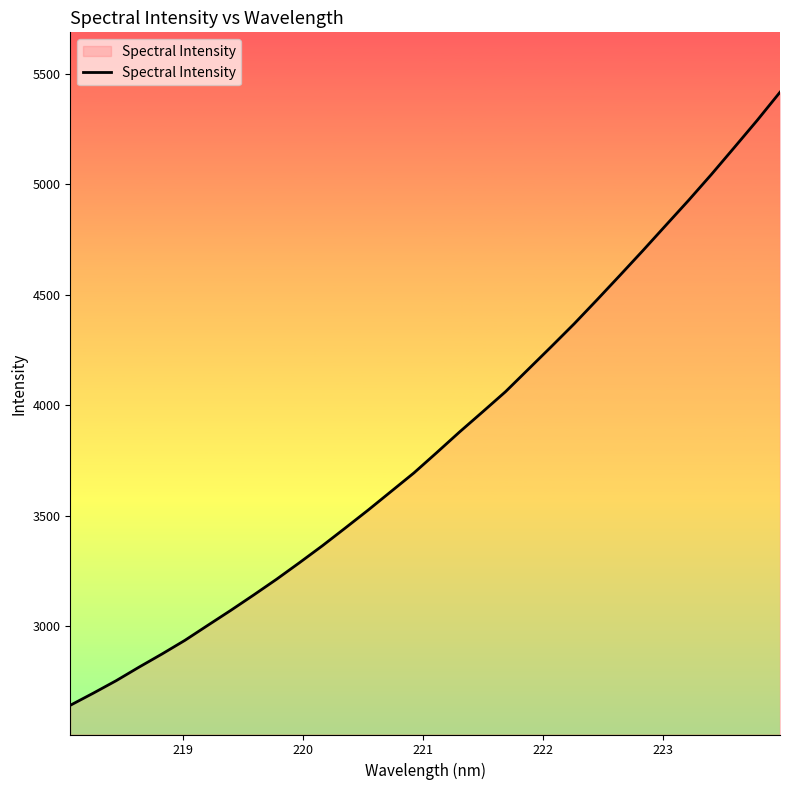

What is the minimum value shown in the chart?

2643.0